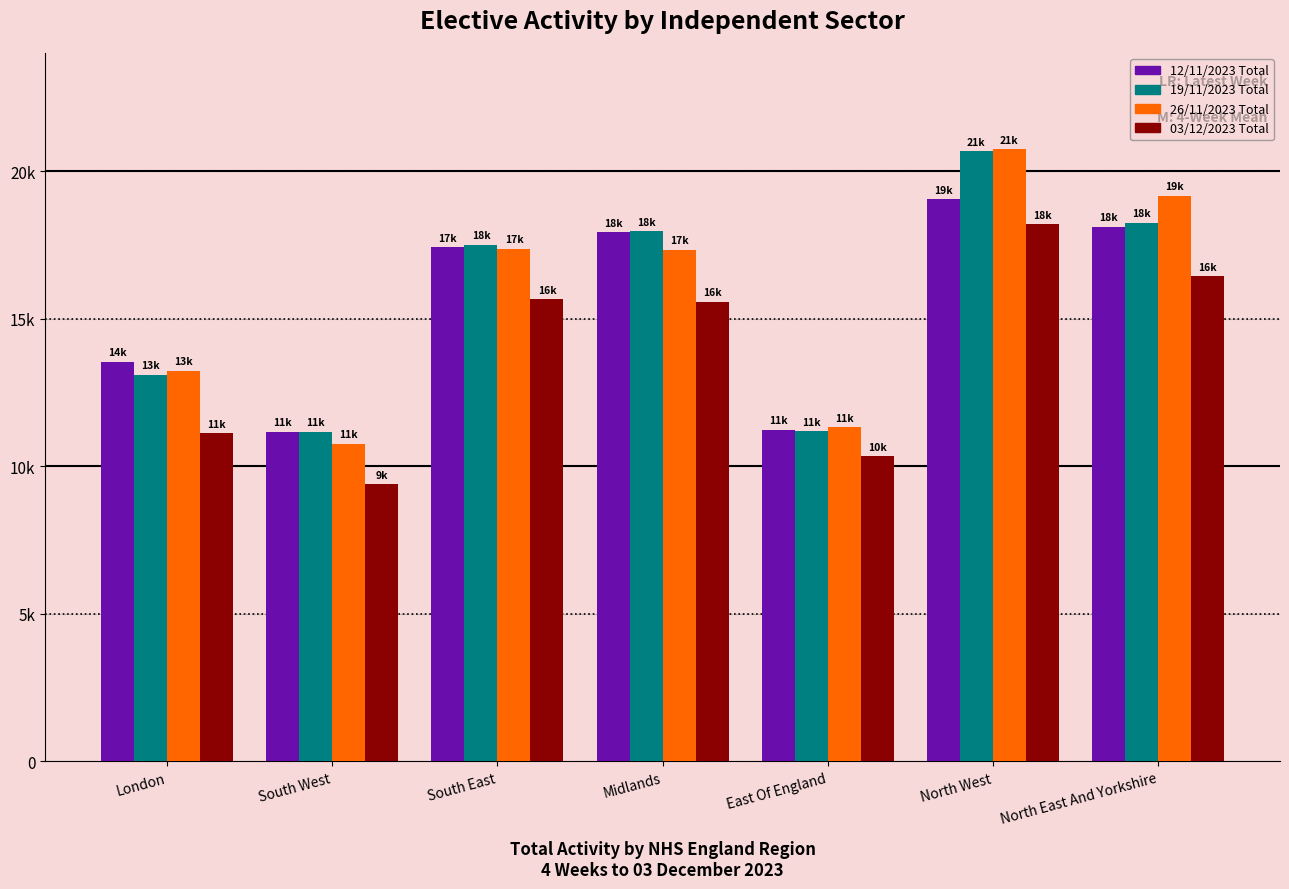

At which label does 26/11/2023 Total reach its minimum?

South West